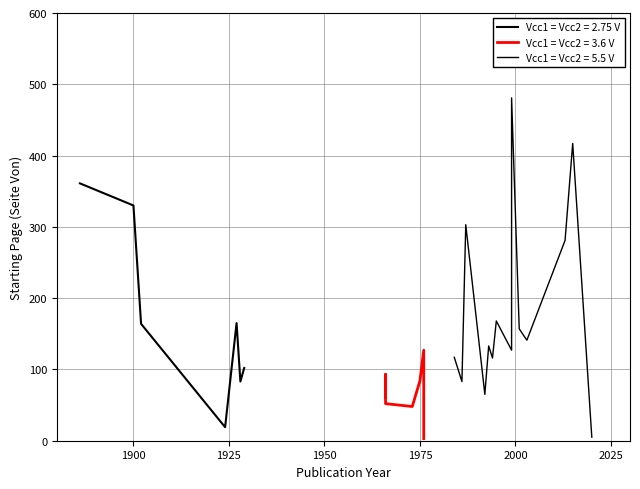

At which label is 1966-1973 (Seite Von) closest to 70?

1929